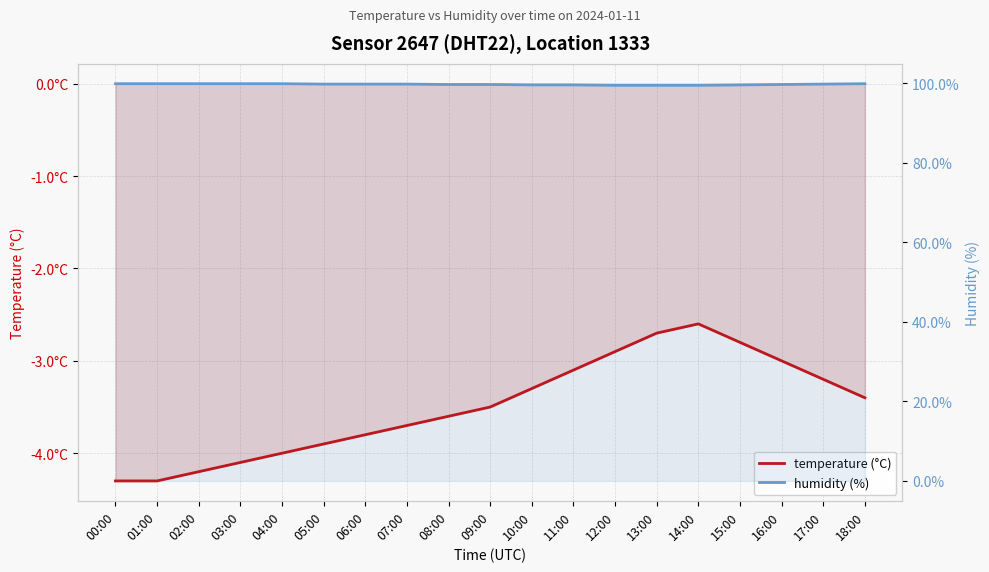

True or false: temperature (°C) has more than 2 points higher than both neighbors.

False